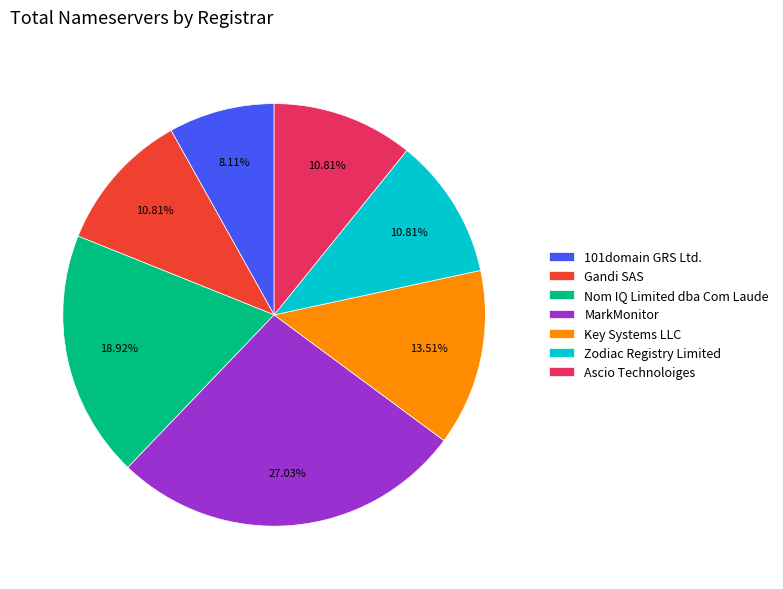

Is 101domain GRS Ltd. the majority of the pie?

No